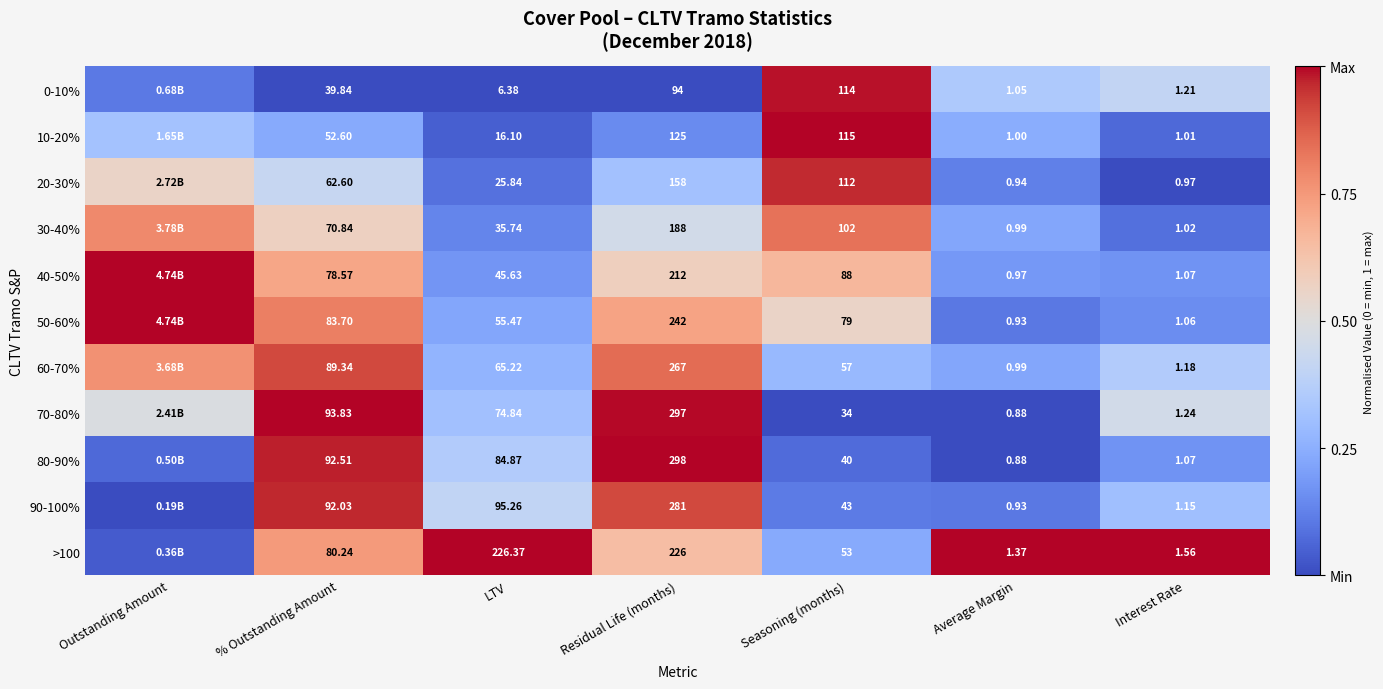

Is the value of 20-30% at Average Margin greater than the value of 40-50% at Average Margin?

No